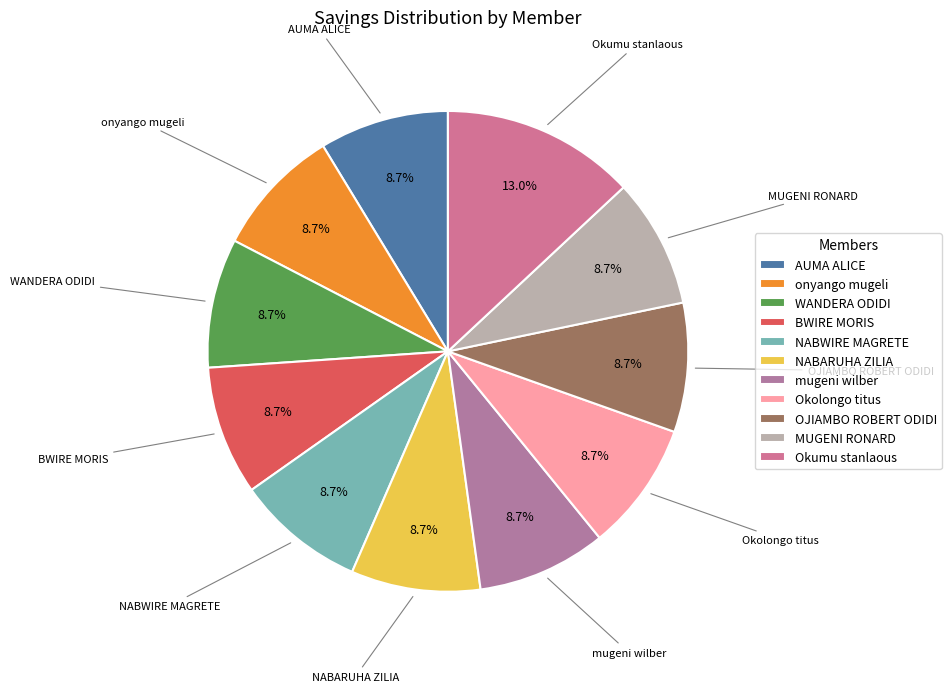

Is there any slice that represents more than half of the pie?

No